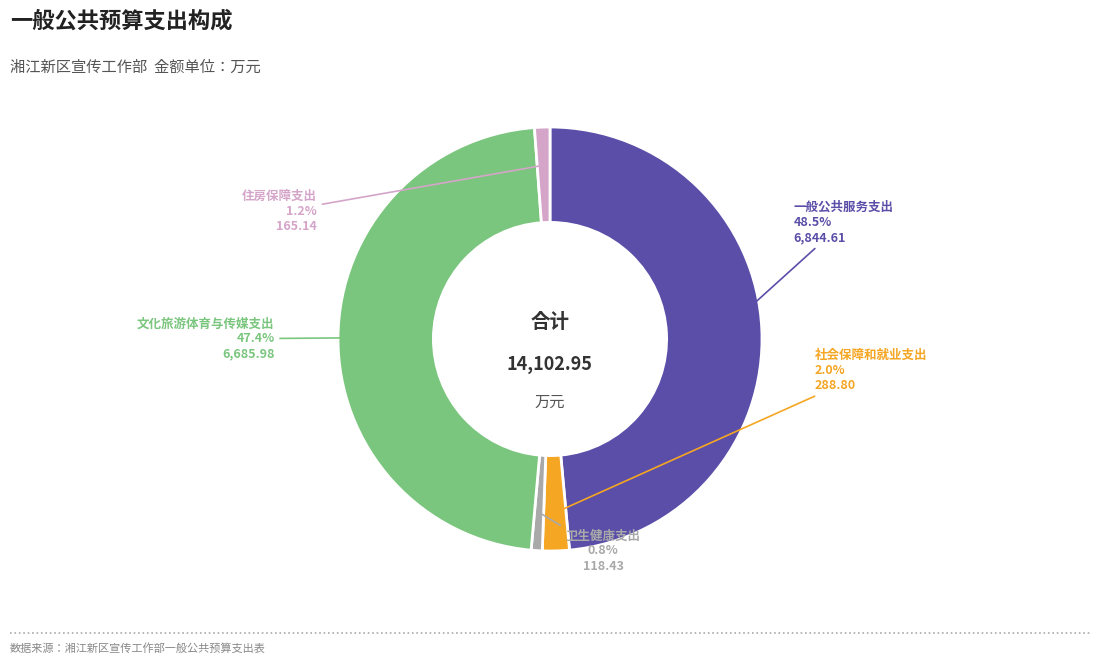

Between 社会保障和就业支出 and 住房保障支出, which is larger?

社会保障和就业支出